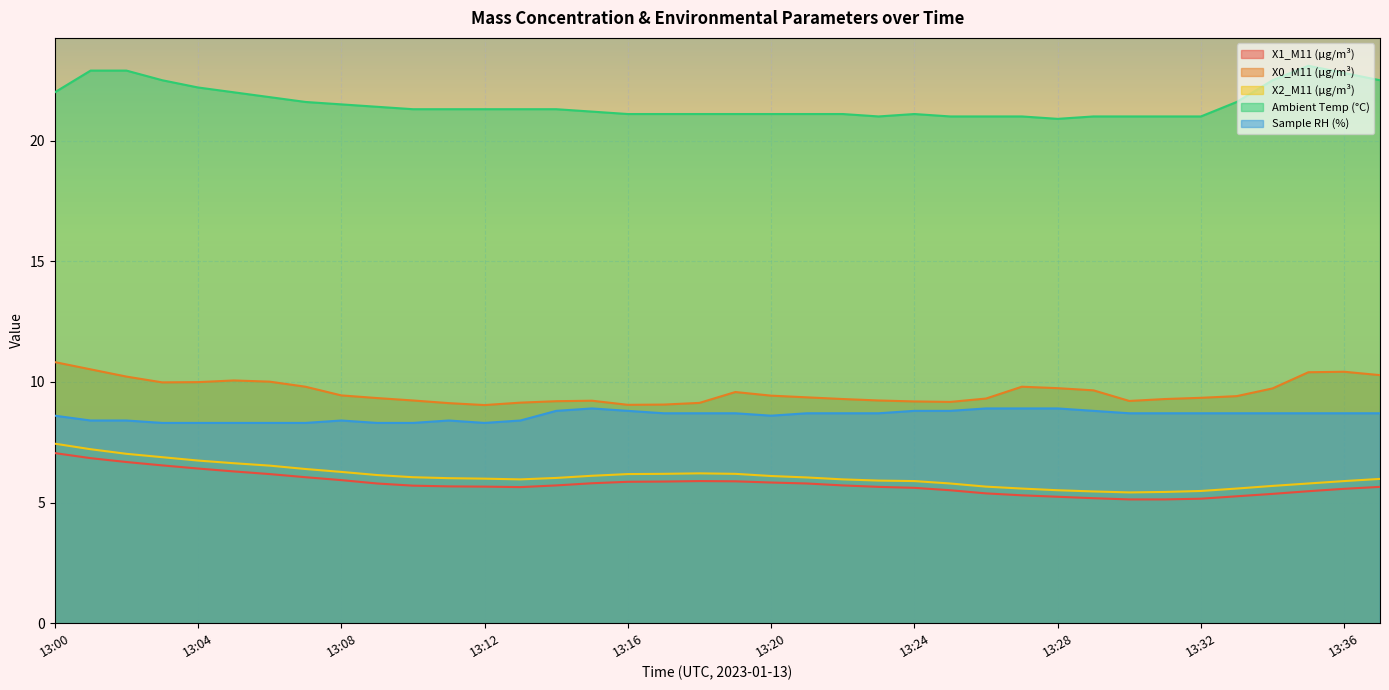

How many lines are shown in the chart?

5